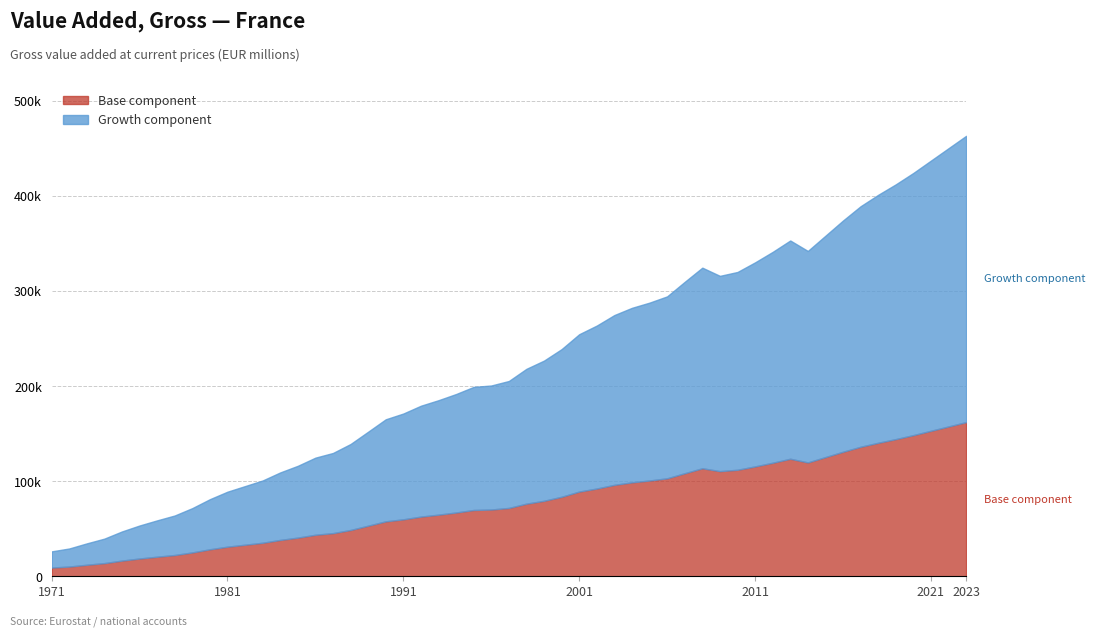

How many values are below 88922?

10